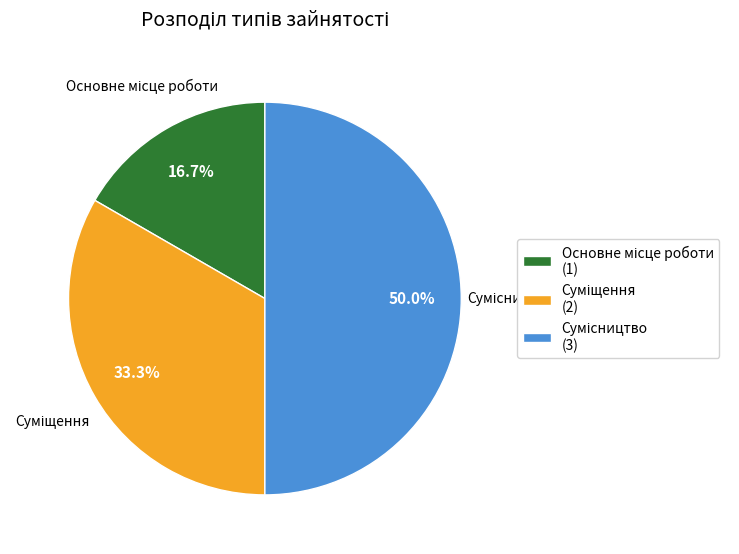

Which category has the biggest portion of the pie?

Сумісництво